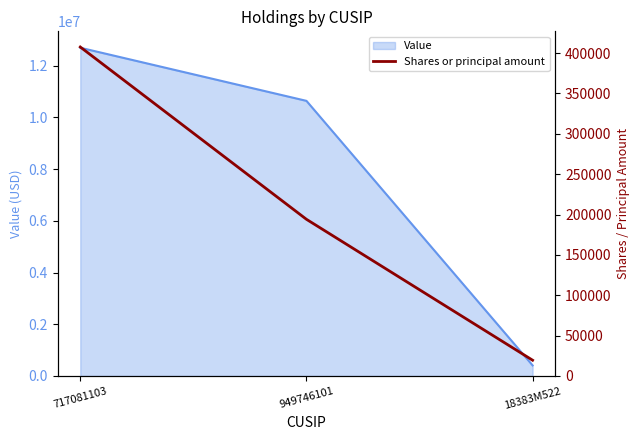

Where is Value nearest to the value 6551500?

949746101